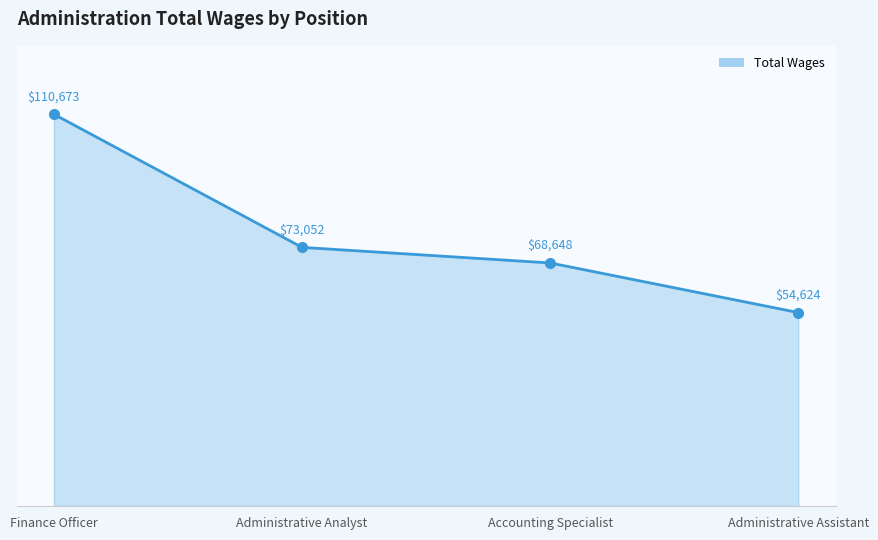

What is the sum of the values at Finance Officer and Administrative Analyst?

183725